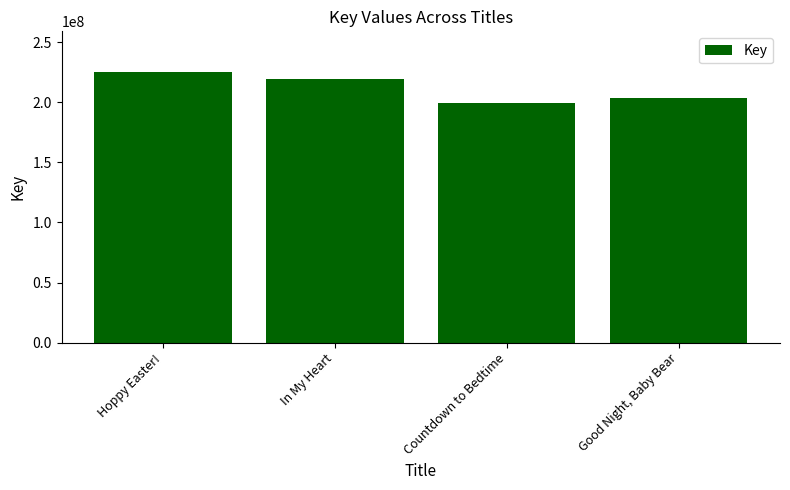

What is the label of the 3rd bar from the right?

In My Heart